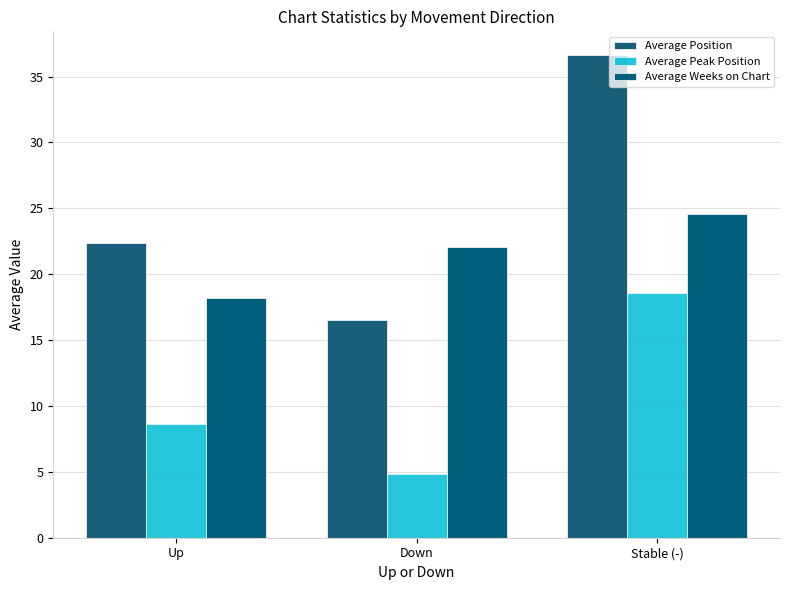

What is the smallest value displayed?

4.8